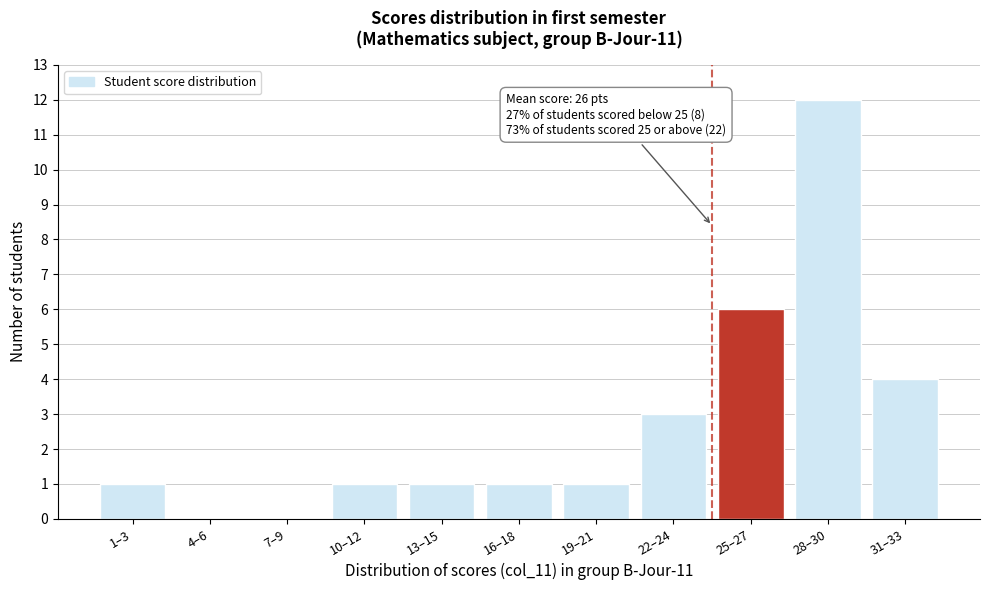

Reading right to left, extract all data points from this chart.

31–33=4	28–30=12	25–27=6	22–24=3	19–21=1	16–18=1	13–15=1	10–12=1	7–9=0	4–6=0	1–3=1